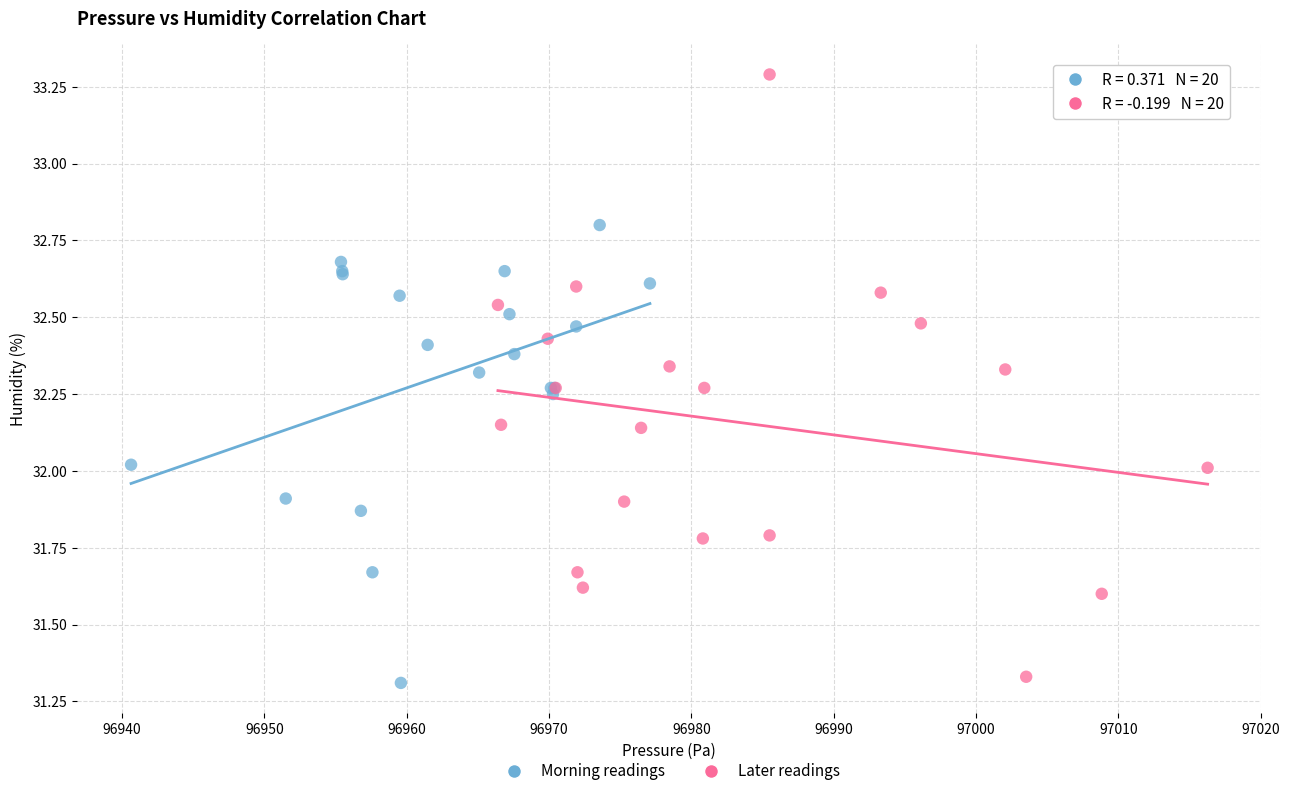

Which series reaches the maximum Y coordinate?

Later readings